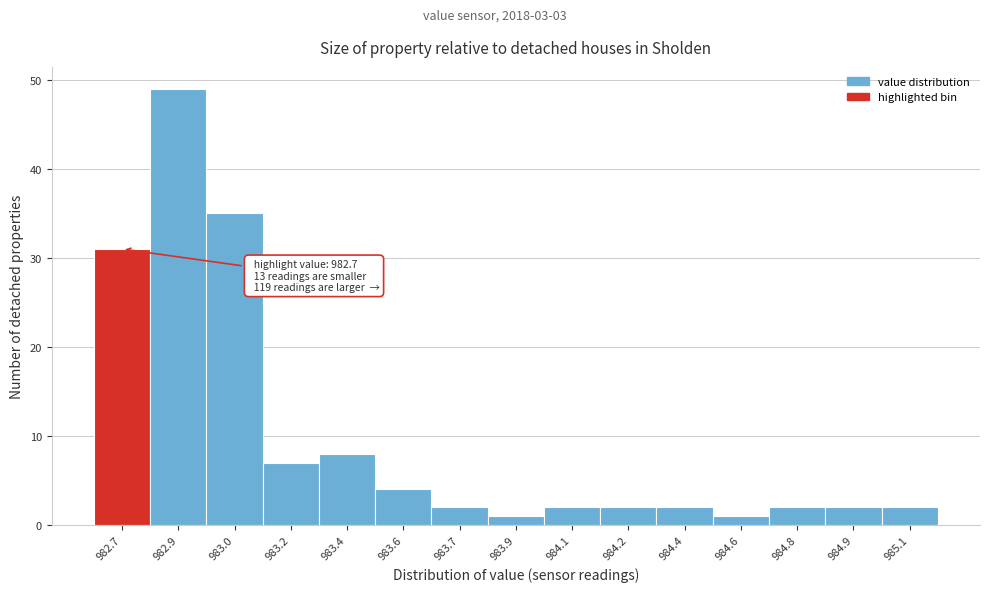

Reading left to right, list all the values displayed in this chart.

982.7=31	982.9=49	983.0=35	983.2=7	983.4=8	983.6=4	983.7=2	983.9=1	984.1=2	984.2=2	984.4=2	984.6=1	984.8=2	984.9=2	985.1=2